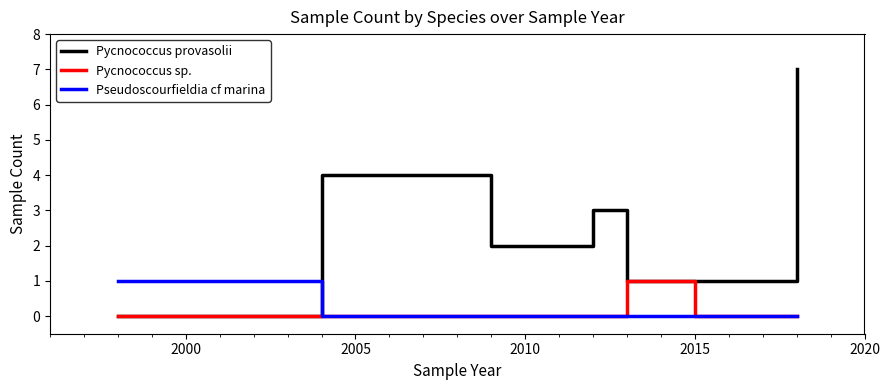

Count the Pycnococcus sp. values in the range 0 to 1.

7